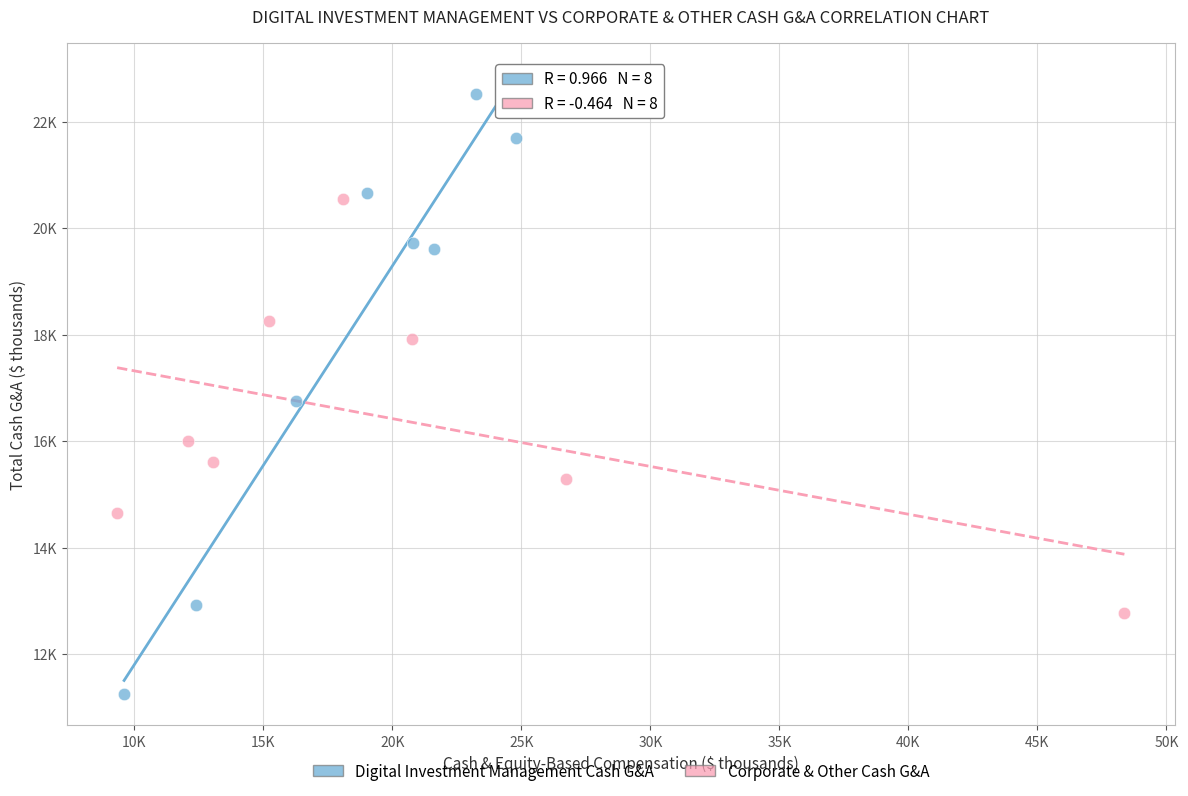

What are all the series names shown in the legend?

Digital Investment Management Cash G&A, Corporate & Other Cash G&A